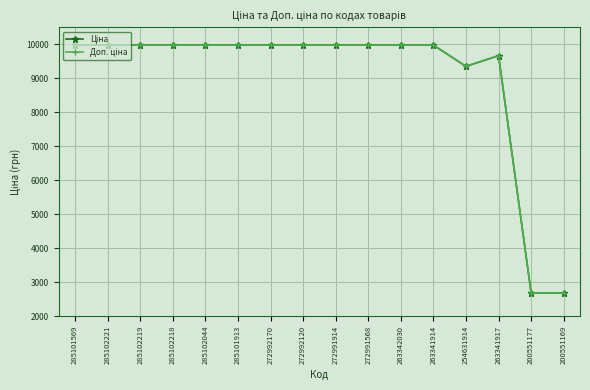

What is the label of the 1st point from the left?

285101569